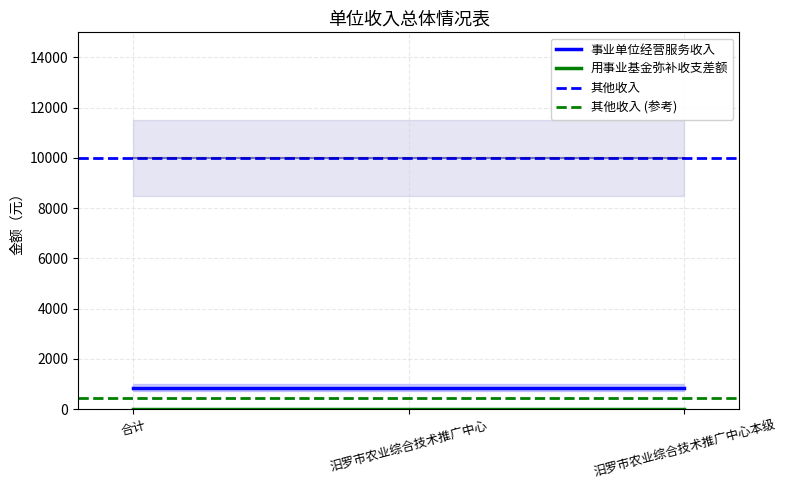

What is the average value of the 事业单位经营服务收入 series?

860